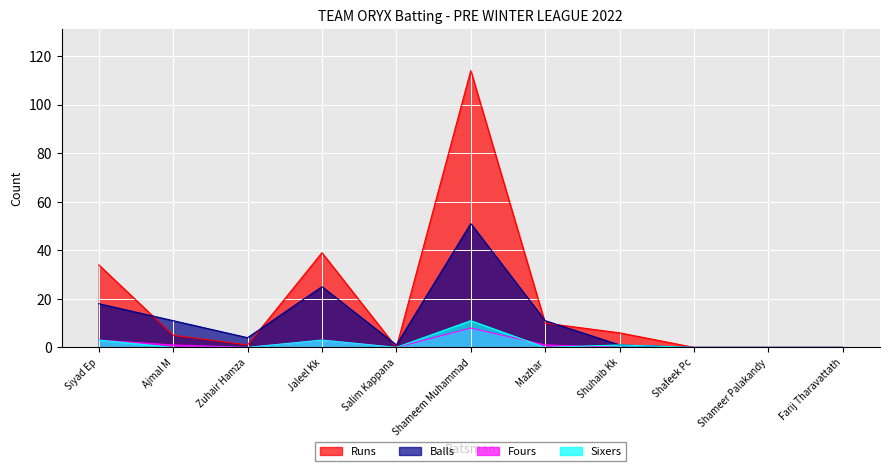

At which category does the chart reach its peak across all series?

Shameem Muhammad